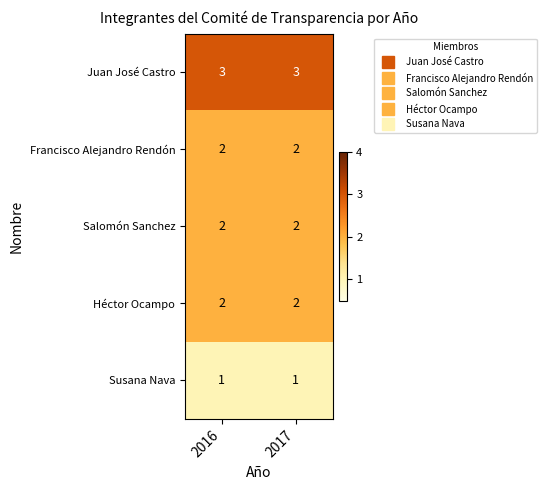

Count the number of categories in the chart.

2